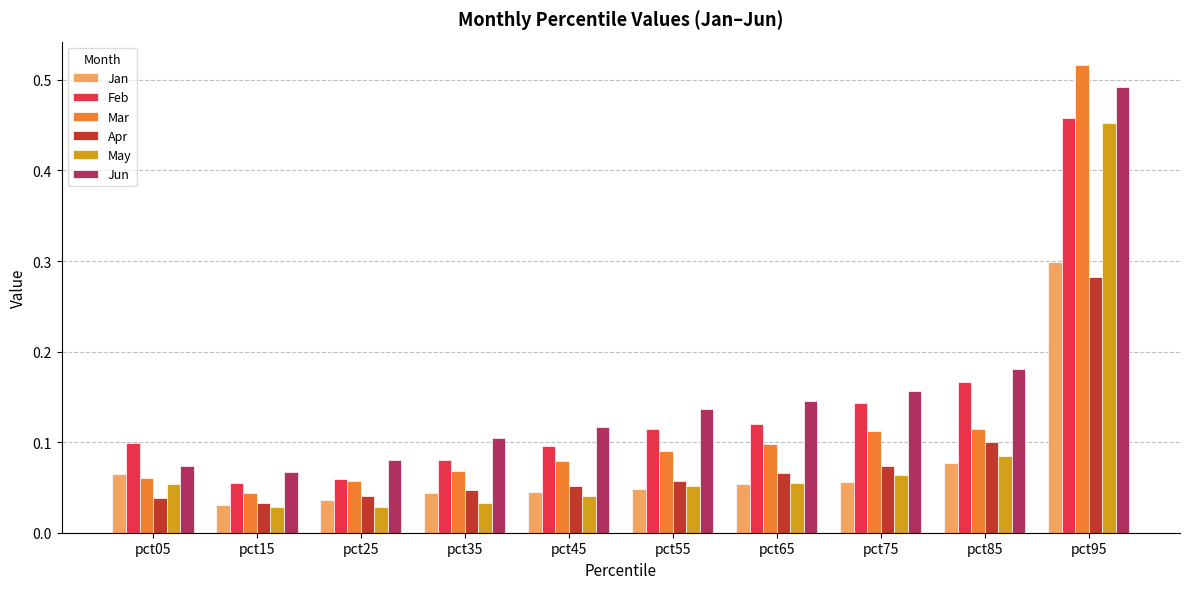

The value of Mar at pct55 is 0.1. True or false?

True